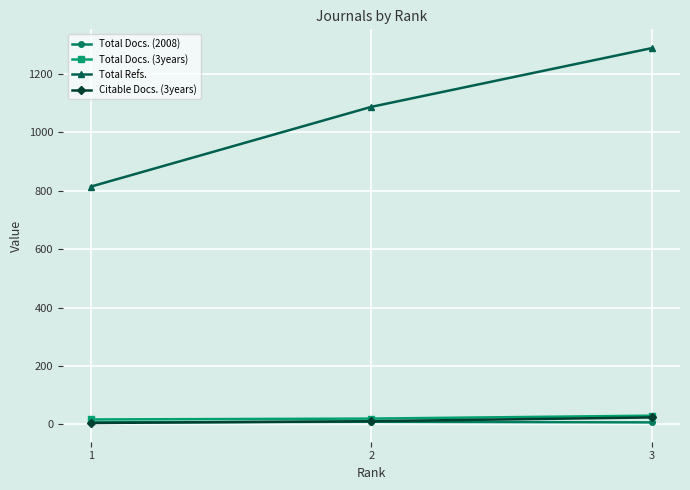

Is the value of Total Refs. at 1 greater than the value of Total Docs. (2008) at 1?

Yes